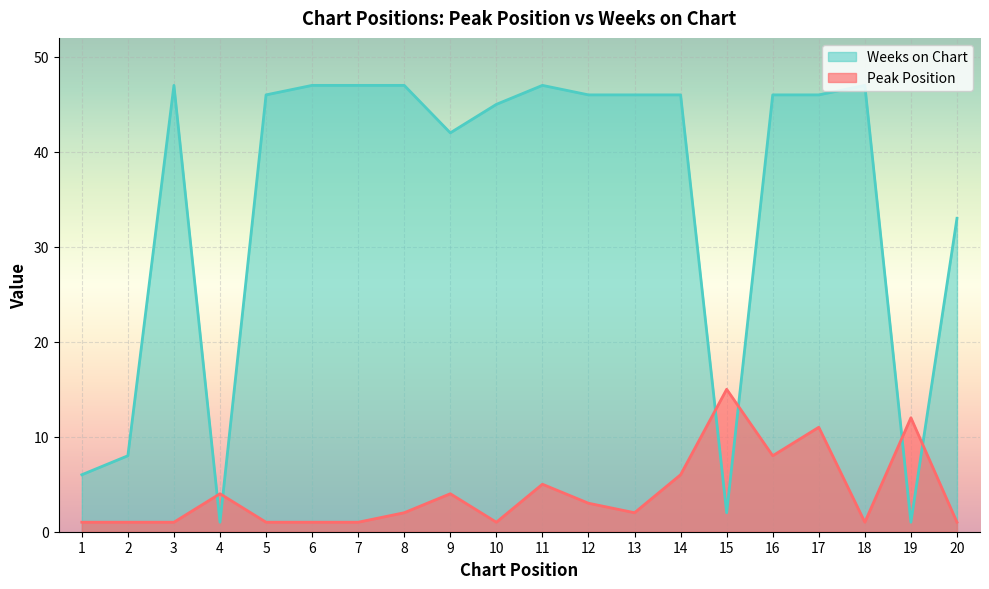

Between 4 and 18, which series saw the biggest shift?

Weeks on Chart